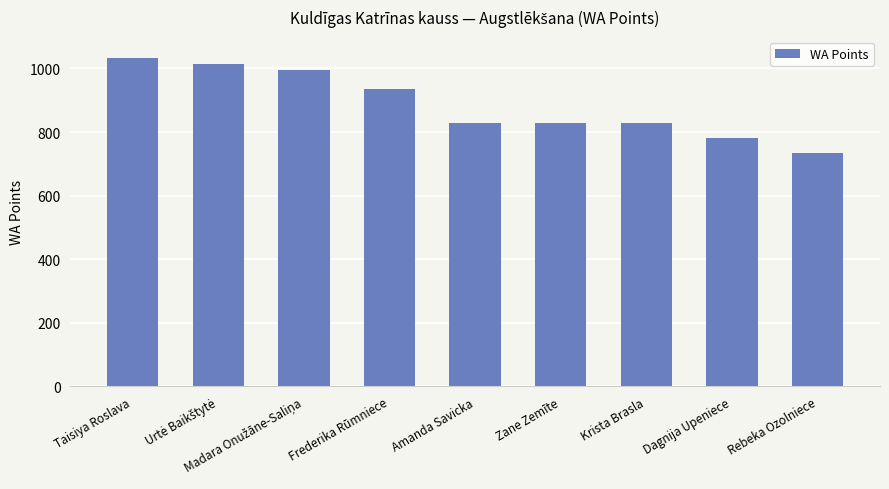

Reading right to left, extract all data points from this chart.

735	782	830	830	830	936	994	1013	1033